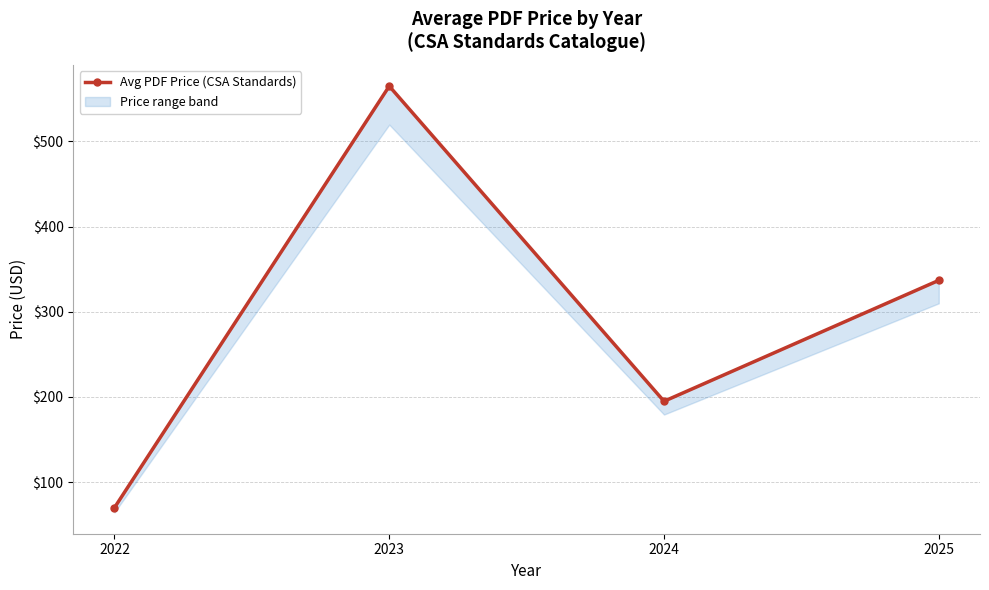

What is the change in value from 2022 to 2024?

+124.9